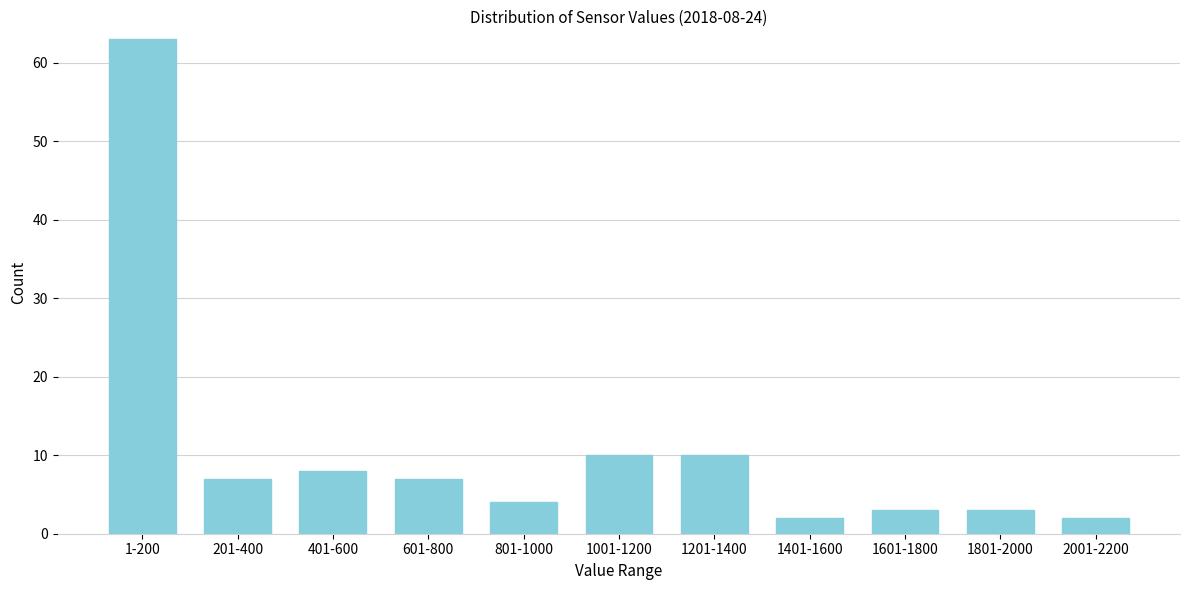

Reading right to left, extract all data points from this chart.

2001-2200=2	1801-2000=3	1601-1800=3	1401-1600=2	1201-1400=10	1001-1200=10	801-1000=4	601-800=7	401-600=8	201-400=7	1-200=63